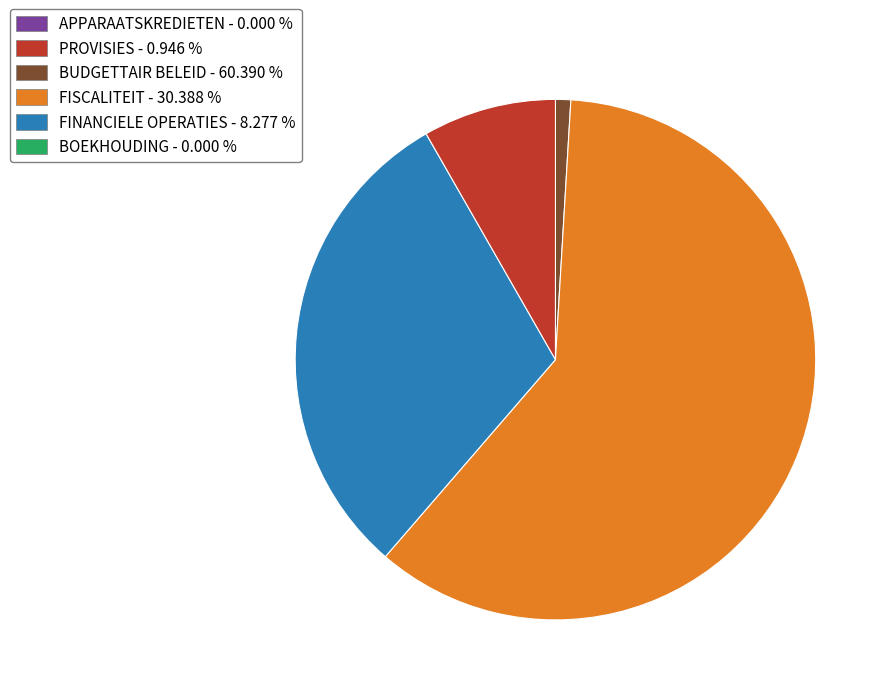

Is there a majority slice in this chart?

Yes